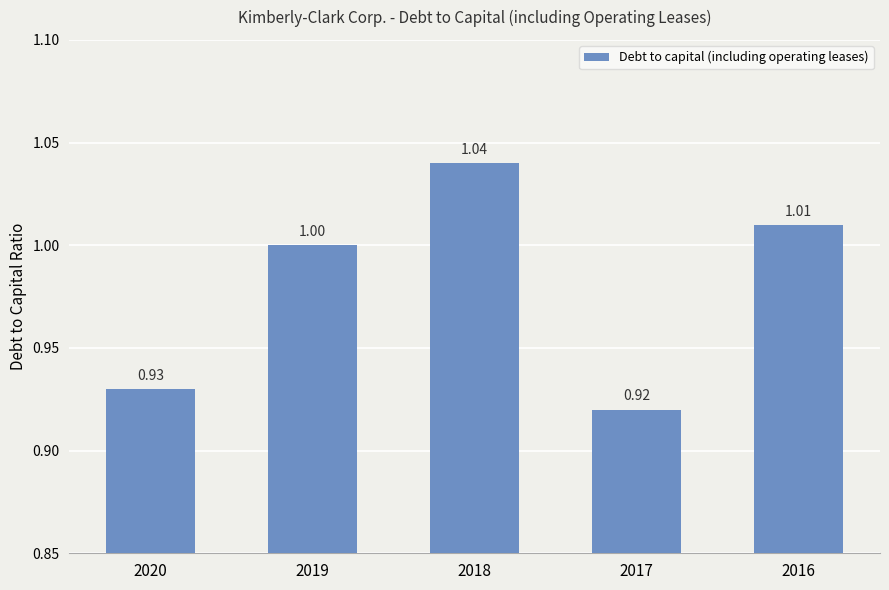

Which category has the highest value across all series?

2018